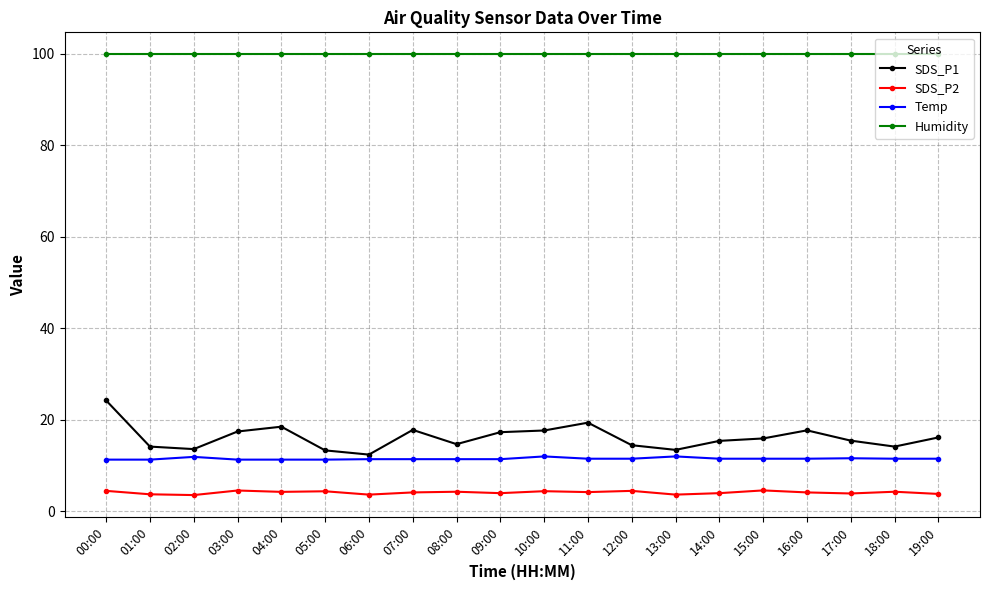

Is it true that Humidity equals 99.9 at 00:00?

True